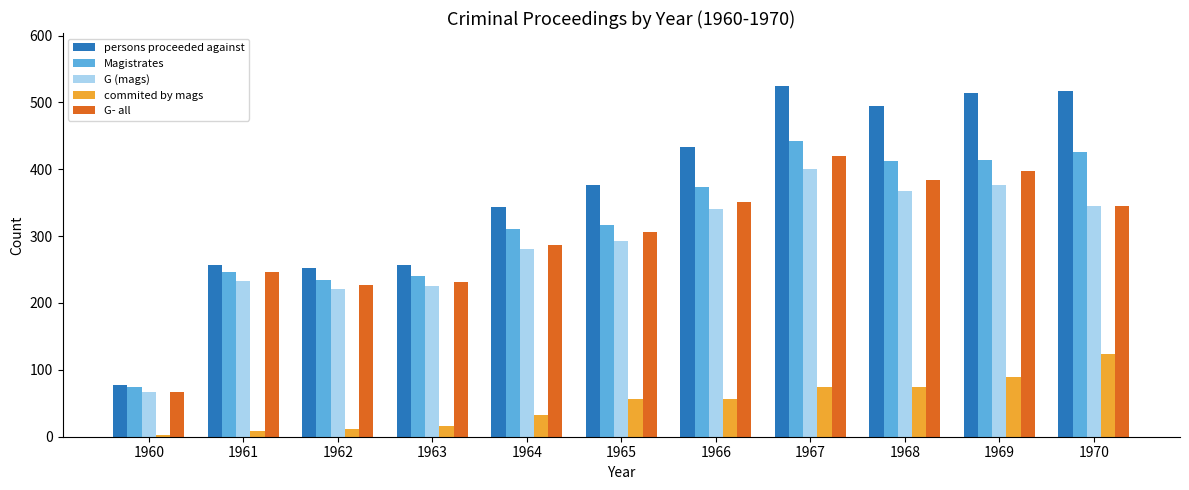

The Magistrates series shows 752 at 1967. True or false?

False